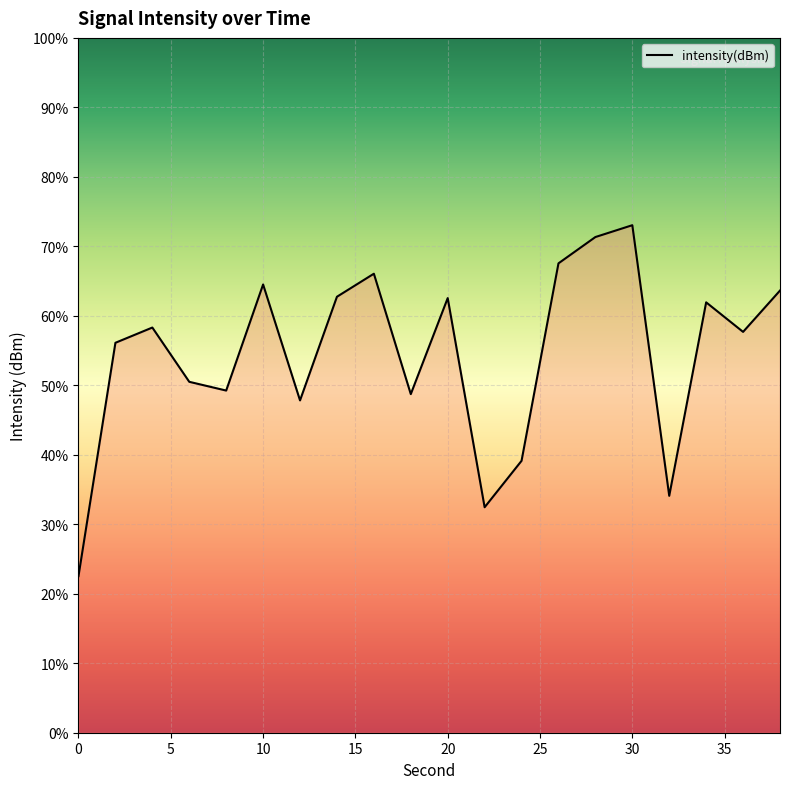

How many categories are shown in the chart?

20